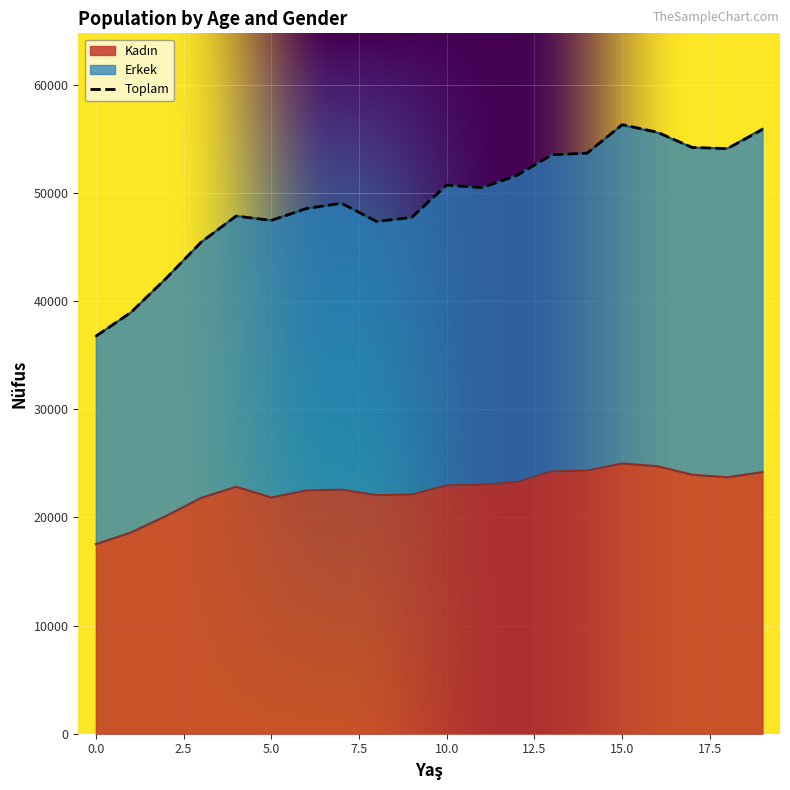

True or false: Toplam and Kadın cross at least once.

False